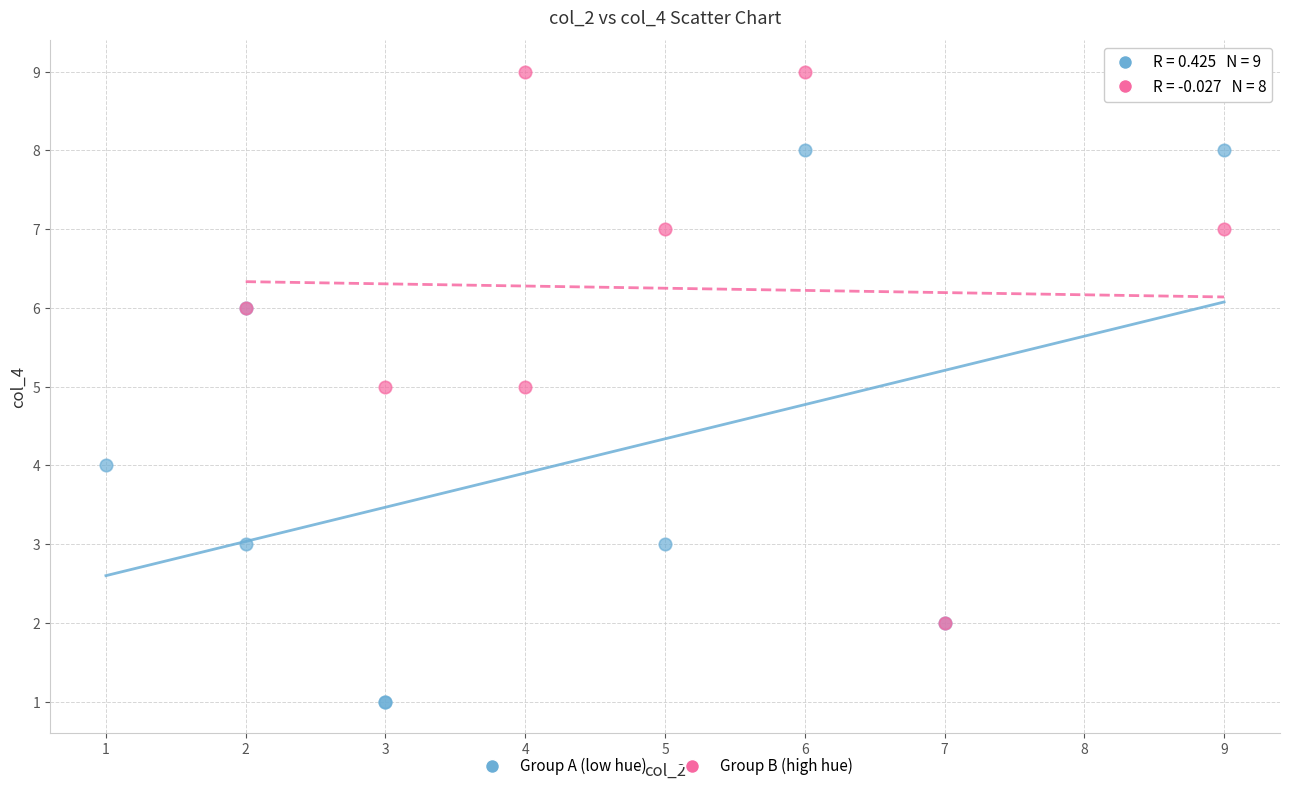

Which series contains the highest Y value?

Group B (high hue)